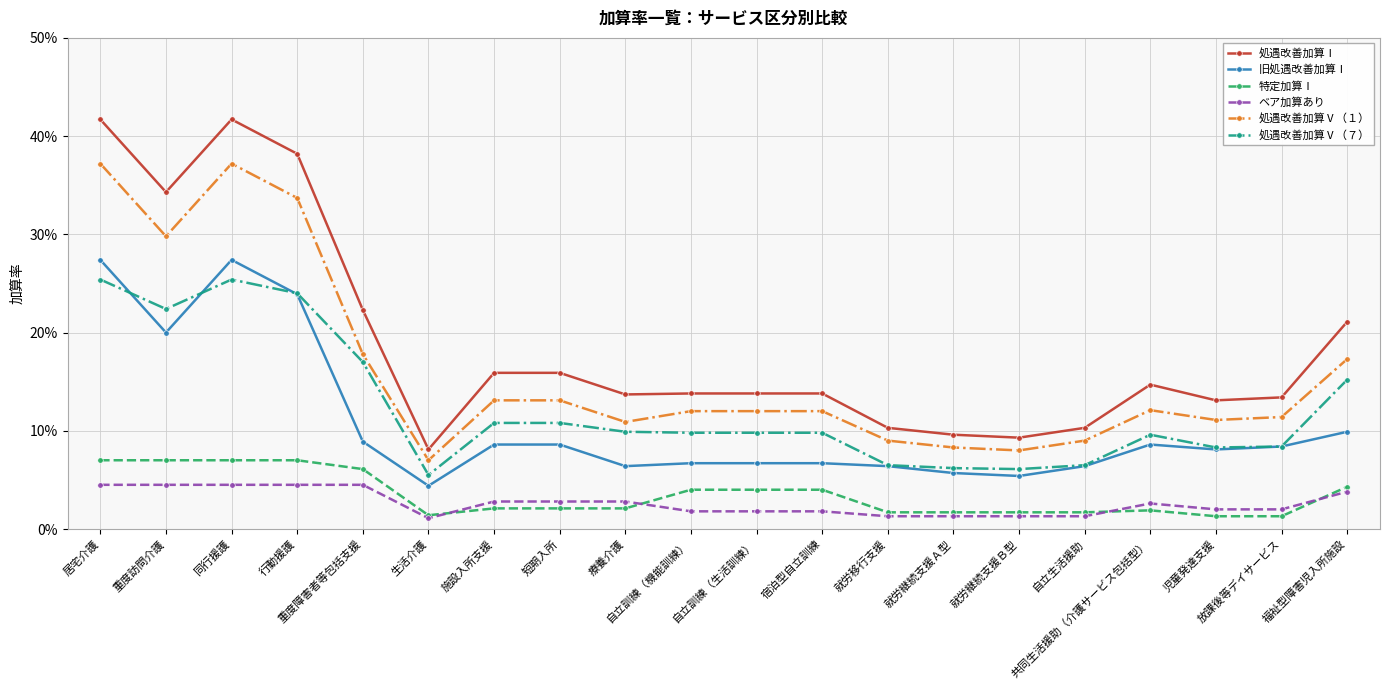

True or false: 処遇改善加算Ⅴ（７） and 処遇改善加算Ⅰ intersect in this chart.

False